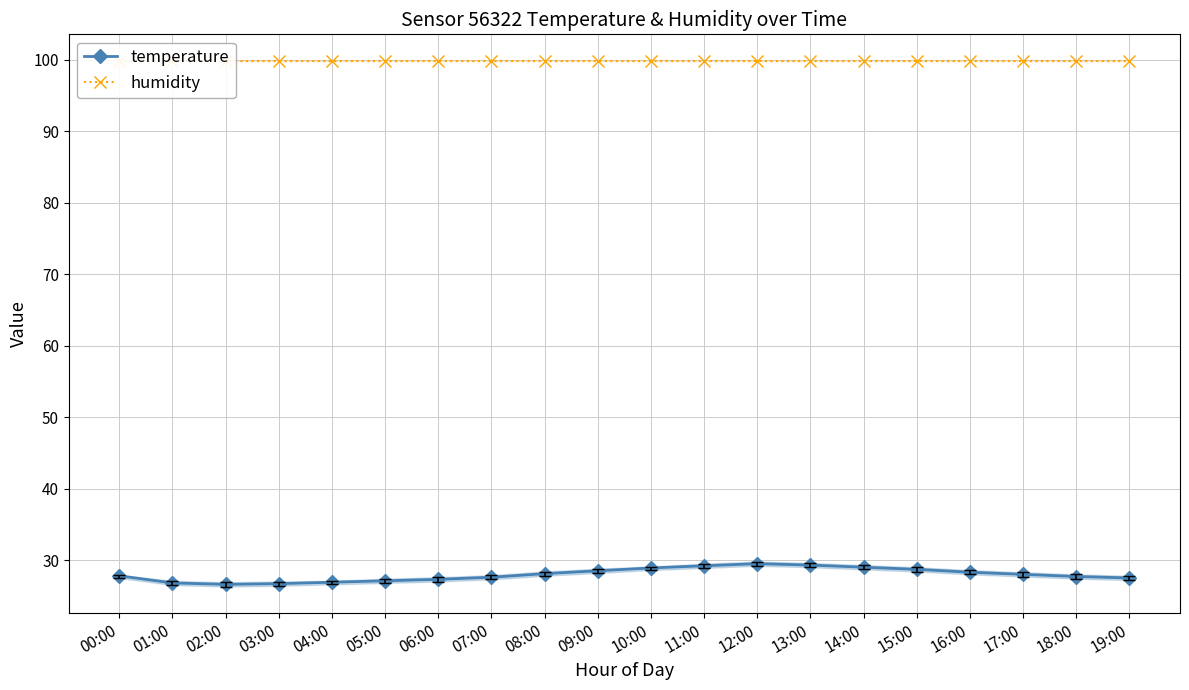

What is the label of the 3rd point from the left?

02:00